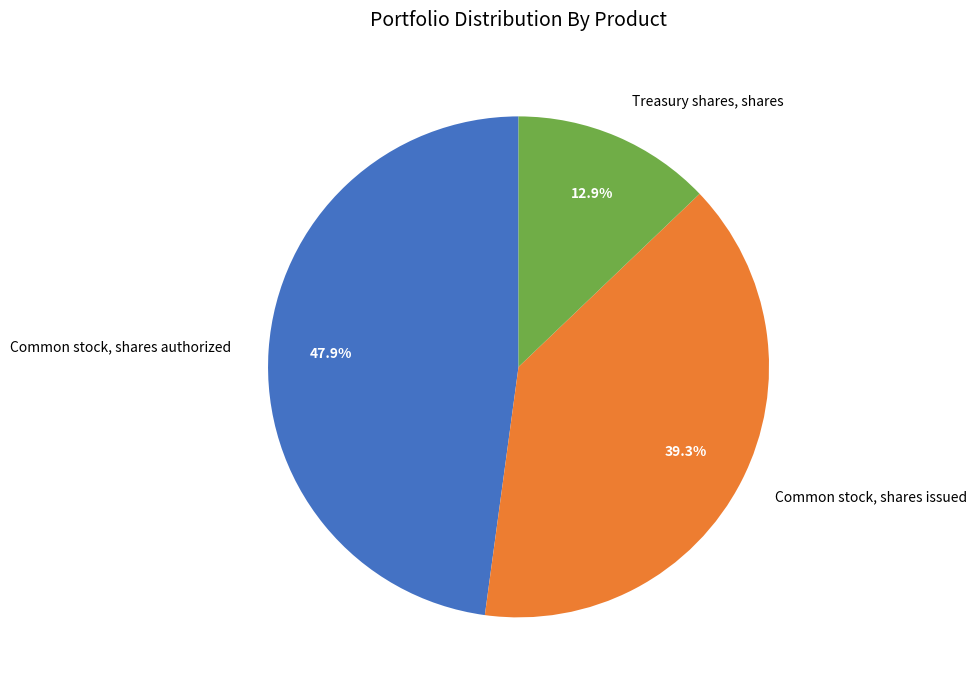

Does Treasury shares, shares account for over 50% of the chart?

No